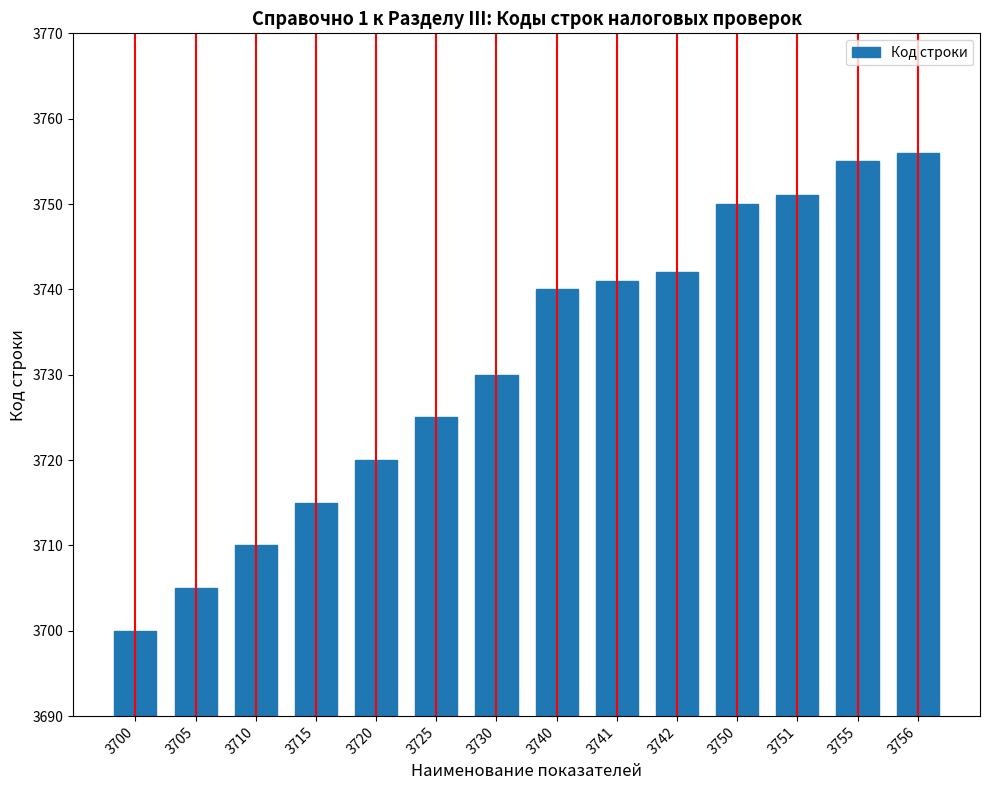

Reading right to left, list all the values displayed in this chart.

3756=3756	3755=3755	3751=3751	3750=3750	3742=3742	3741=3741	3740=3740	3730=3730	3725=3725	3720=3720	3715=3715	3710=3710	3705=3705	3700=3700